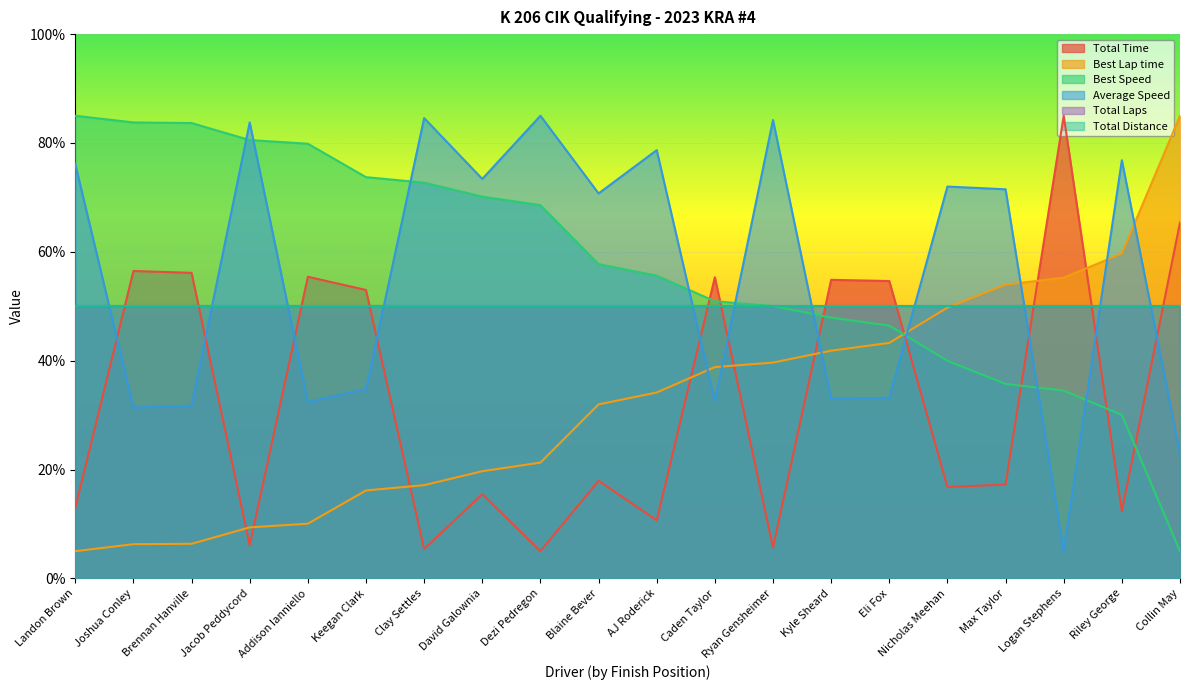

Which label corresponds to the smallest value in the chart?

Dezi Pedregon